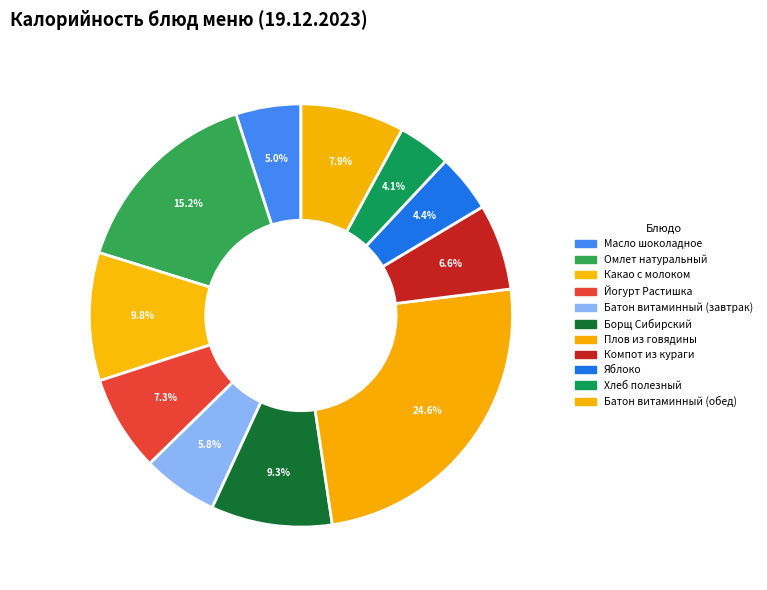

Count the number of slices in the pie.

11